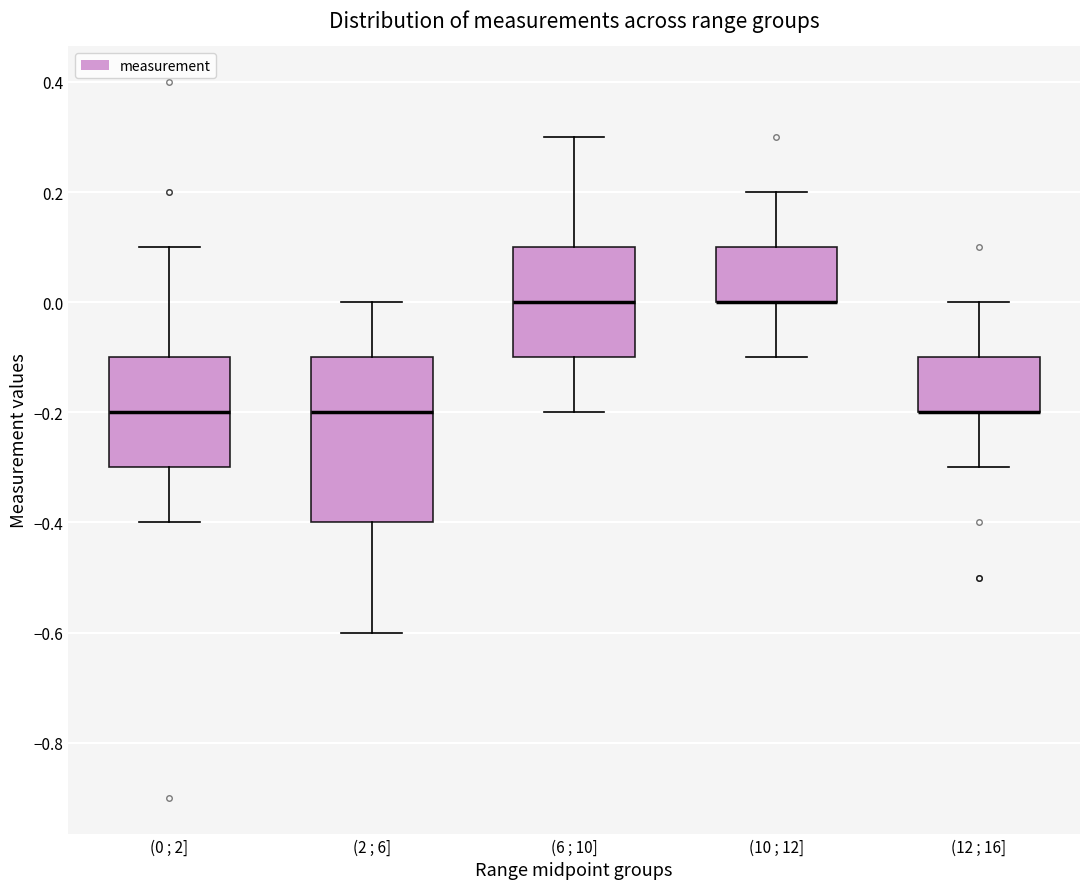

Reading left to right, read every box against the y-axis: the position of its median line, the range the box covers, and the ends of its whiskers. The values are not printed on the chart, so give them approximately, as read against the axis.

(0 ; 2]: median -0.2, box -0.3 to -0.1, whiskers -0.4 to 0.1
(2 ; 6]: median -0.2, box -0.4 to -0.1, whiskers -0.6 to 0.0
(6 ; 10]: median 0.0, box -0.1 to 0.1, whiskers -0.2 to 0.3
(10 ; 12]: median 0.0 (drawn on the box's lower edge), box 0.0 to 0.1, whiskers -0.1 to 0.2
(12 ; 16]: median -0.2 (drawn on the box's lower edge), box -0.2 to -0.1, whiskers -0.3 to 0.0